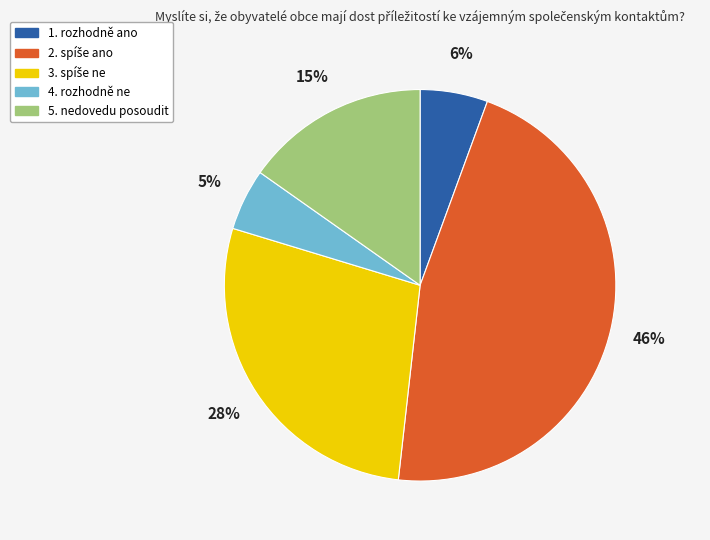

Count the number of slices in the pie.

5